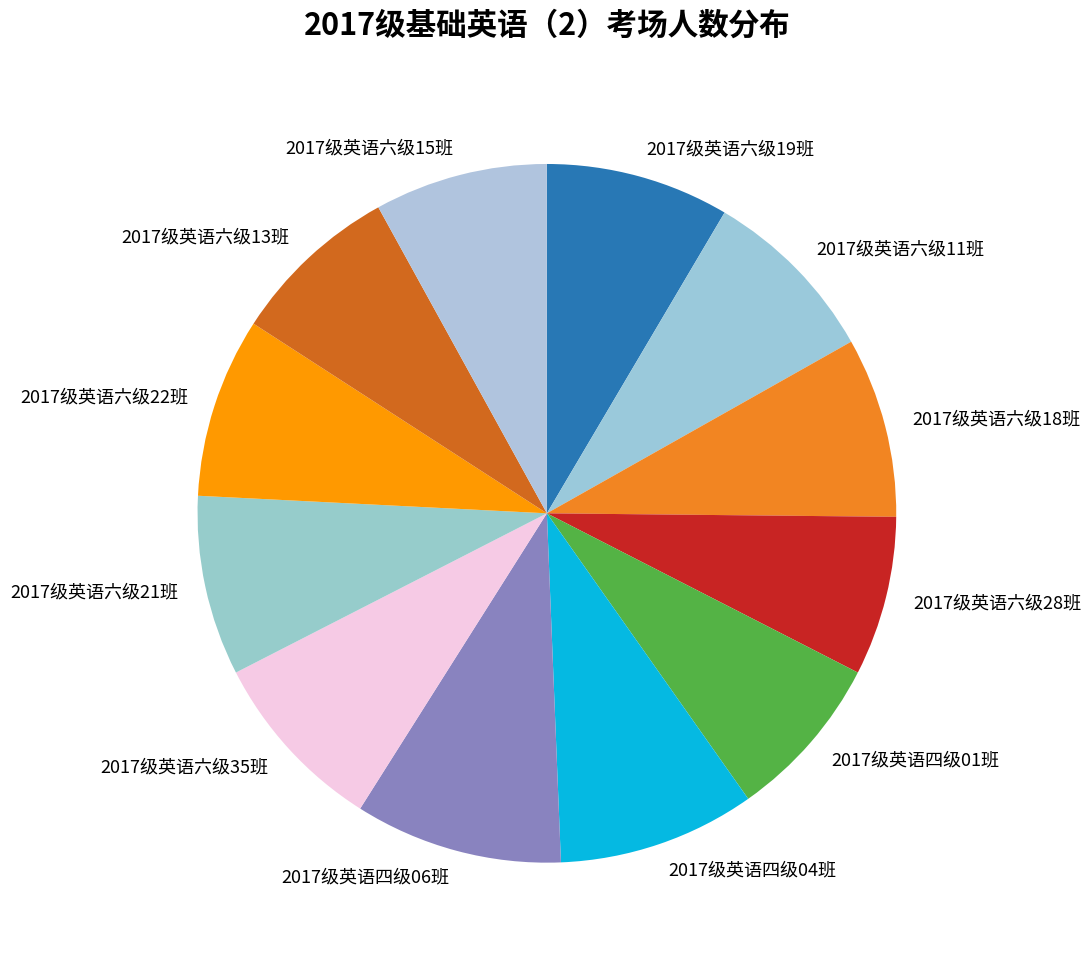

Is it true that 2017级英语六级28班 is 1% of the pie?

False